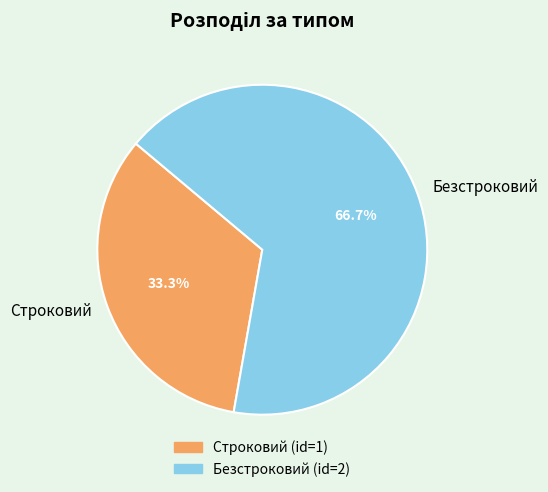

Count the number of slices in the pie.

2